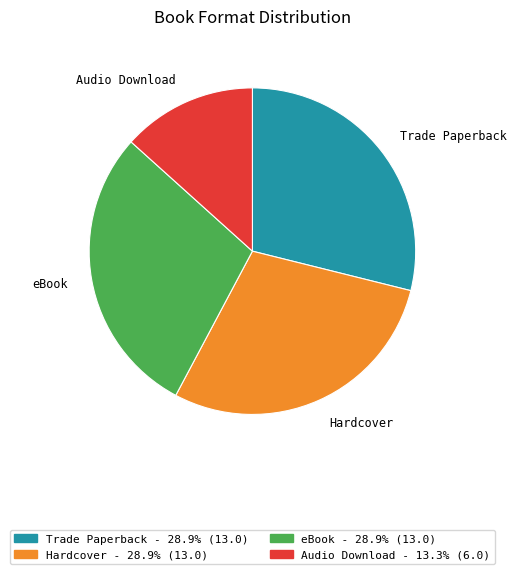

Is it true that eBook is 29% of the pie?

True